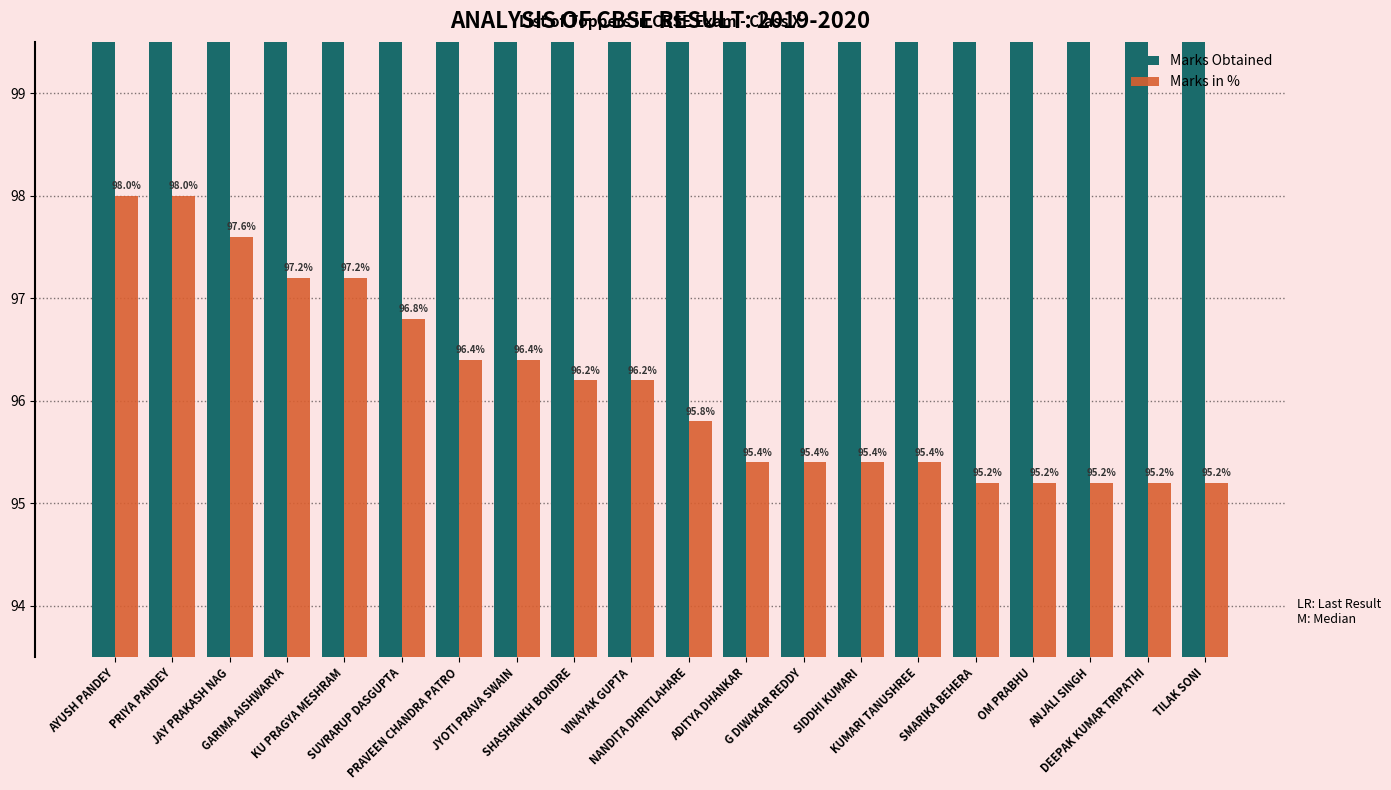

Read the Marks in % value at VINAYAK GUPTA.

96.2